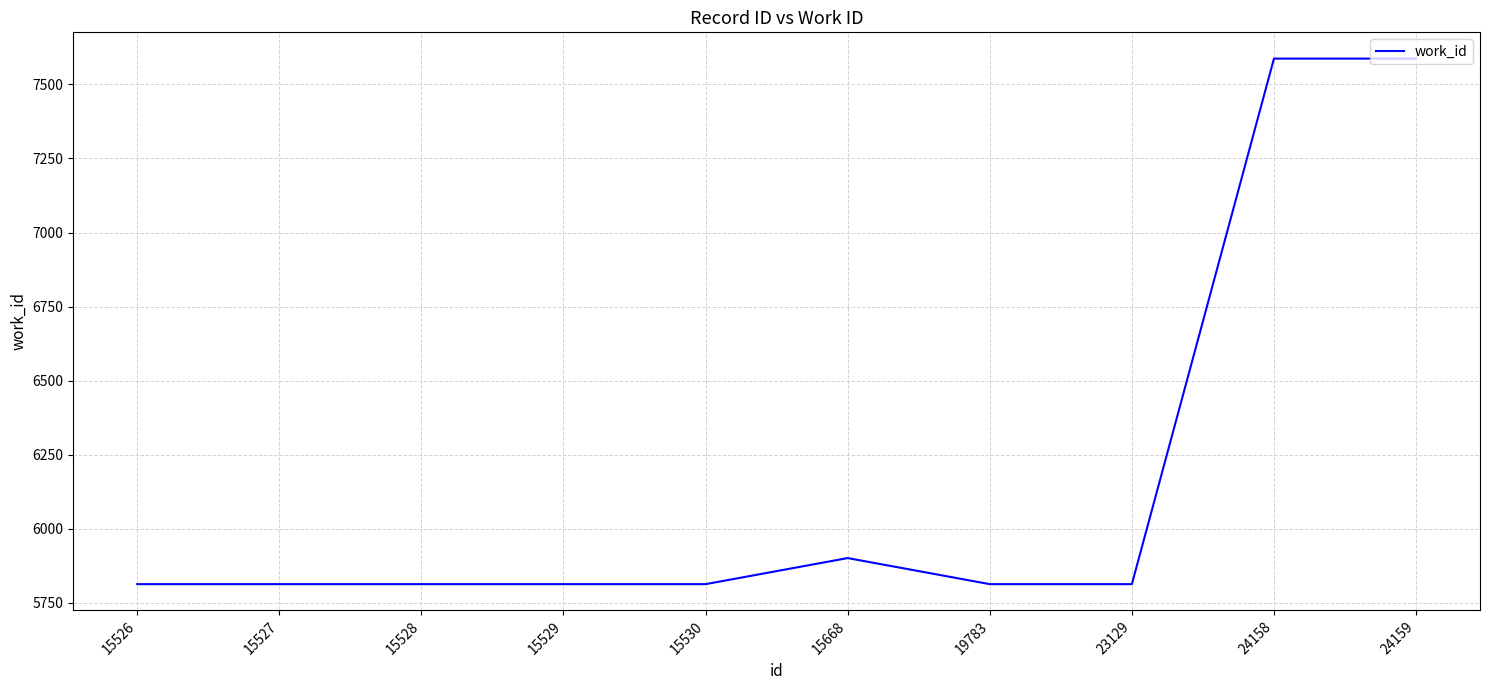

True or false: the data shows 8690 at 19783.

False